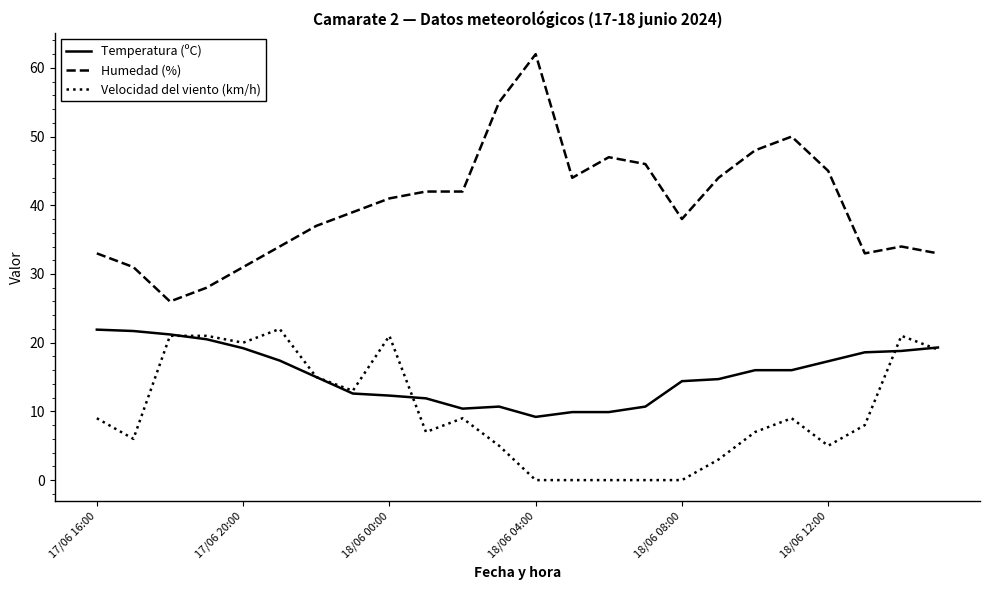

What is the minimum value for Temperatura (ºC)?

9.2